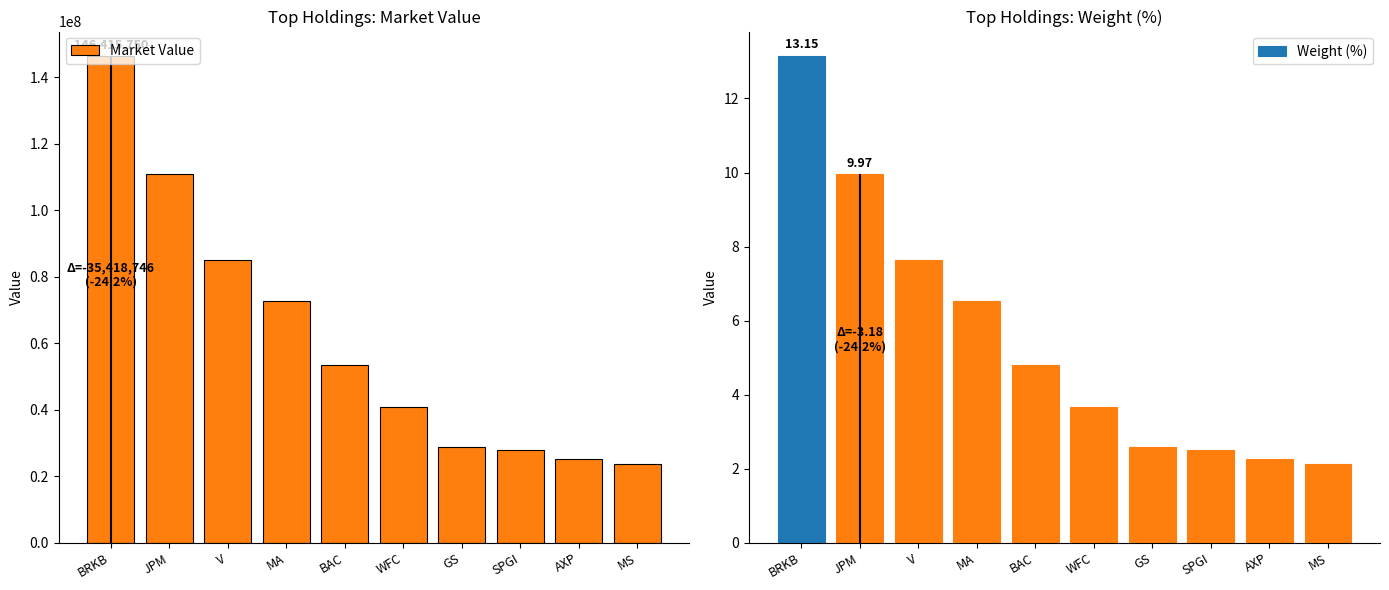

Reading left to right, transcribe all the data shown in this chart.

Market Value: 146415749.9	110997003.6	85085591.3	72784645.0	53591666.7	40864435.8	28859651.9	27894033.6	25167905.7	23678536.6
Weight (%): 13.2	10.0	7.6	6.5	4.8	3.7	2.6	2.5	2.3	2.1